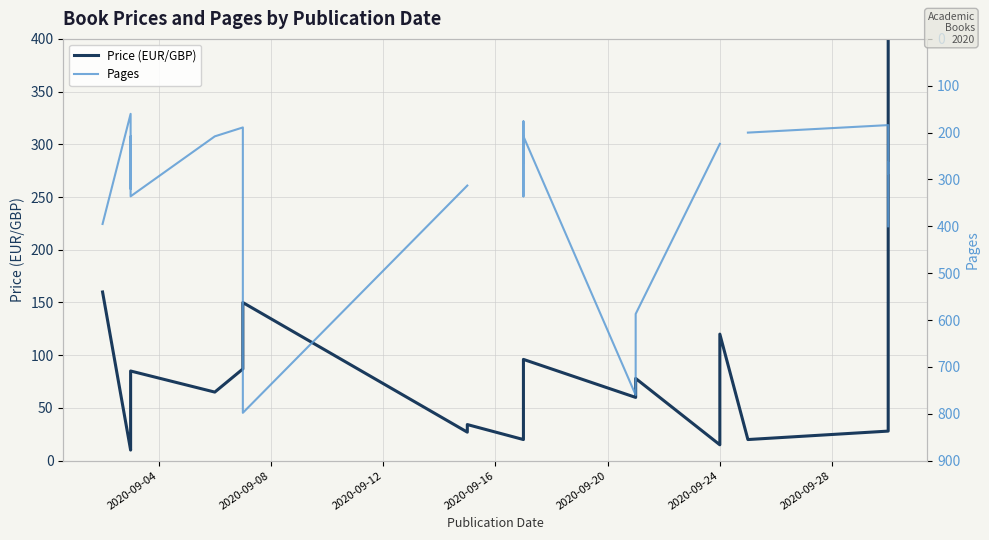

How many distinct data groups are displayed?

2